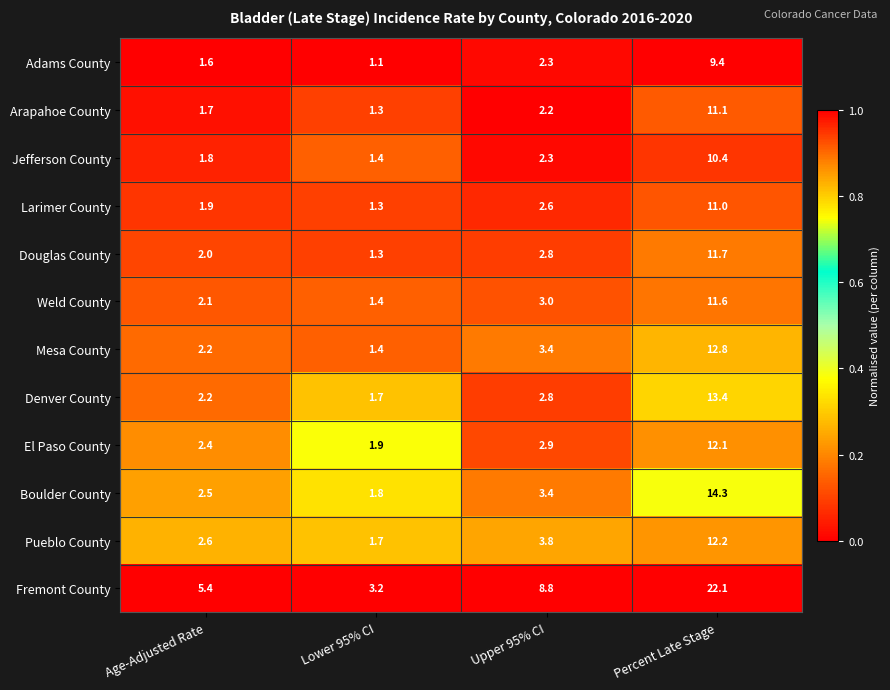

What is the spread (max minus min) of values at Lower 95% CI?

2.1